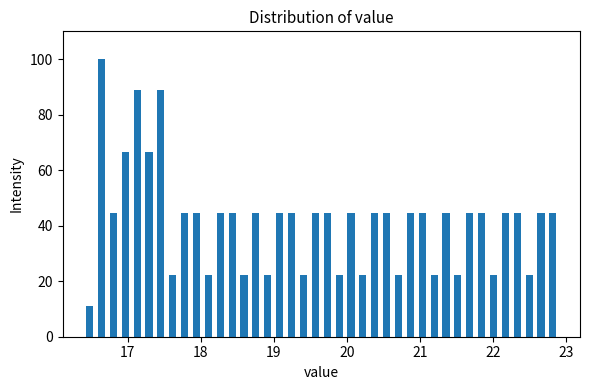

Around what value on the x-axis is the tallest bar? Give the approximate position of its centre, as read against the axis.

16.6